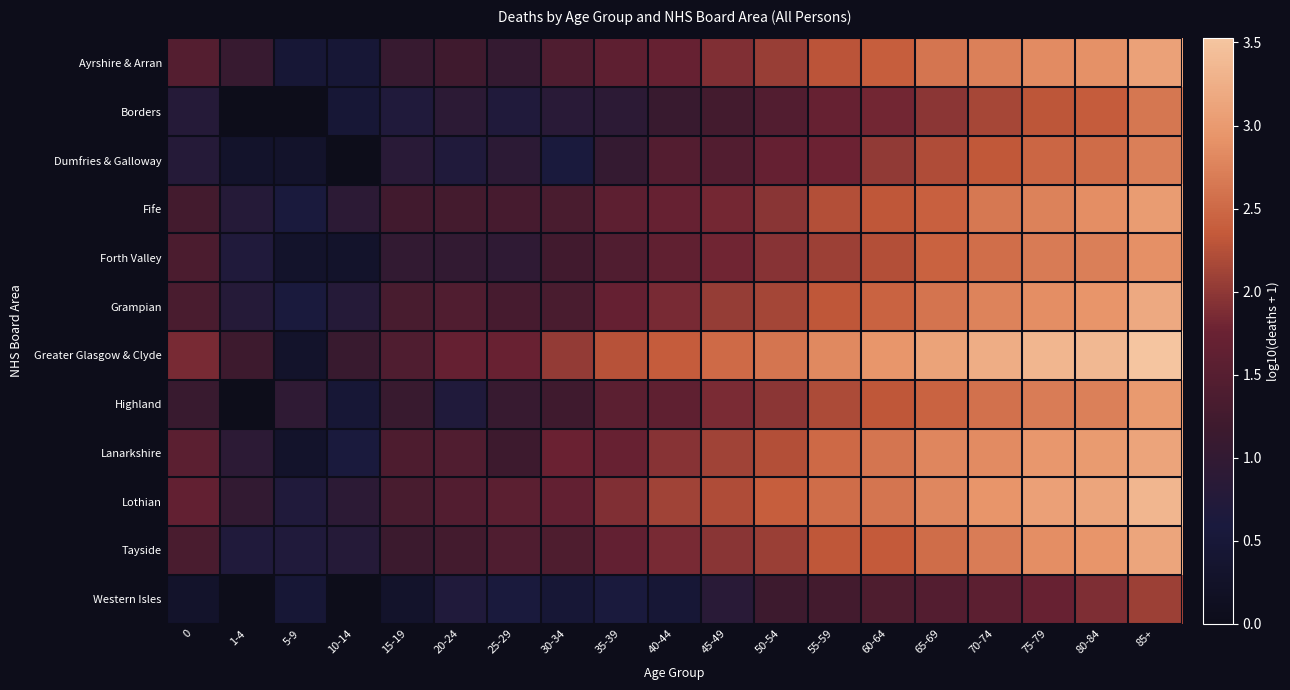

Reading left to right, list all the values displayed in this chart.

Ayrshire & Arran: 0=1.5	1-4=1.1	5-9=0.5	10-14=0.5	15-19=1.1	20-24=1.2	25-29=1.0	30-34=1.4	35-39=1.6	40-44=1.7	45-49=1.9	50-54=2.1	55-59=2.3	60-64=2.4	65-69=2.6	70-74=2.7	75-79=2.8	80-84=2.9	85+=3.1
Borders: 0=0.8	1-4=0.0	5-9=0.0	10-14=0.5	15-19=0.7	20-24=0.9	25-29=0.7	30-34=0.8	35-39=0.9	40-44=1.1	45-49=1.3	50-54=1.4	55-59=1.7	60-64=1.8	65-69=2.0	70-74=2.2	75-79=2.3	80-84=2.4	85+=2.6
Dumfries & Galloway: 0=0.8	1-4=0.3	5-9=0.3	10-14=0.0	15-19=0.8	20-24=0.7	25-29=0.9	30-34=0.6	35-39=1.0	40-44=1.5	45-49=1.4	50-54=1.7	55-59=1.8	60-64=2.0	65-69=2.2	70-74=2.3	75-79=2.5	80-84=2.5	85+=2.7
Fife: 0=1.3	1-4=0.8	5-9=0.6	10-14=0.9	15-19=1.2	20-24=1.3	25-29=1.3	30-34=1.3	35-39=1.6	40-44=1.7	45-49=1.8	50-54=2.0	55-59=2.2	60-64=2.3	65-69=2.4	70-74=2.6	75-79=2.8	80-84=2.9	85+=3.0
Forth Valley: 0=1.4	1-4=0.7	5-9=0.3	10-14=0.3	15-19=1.0	20-24=1.0	25-29=1.0	30-34=1.2	35-39=1.4	40-44=1.6	45-49=1.8	50-54=1.9	55-59=2.1	60-64=2.2	65-69=2.4	70-74=2.6	75-79=2.7	80-84=2.7	85+=2.9
Grampian: 0=1.3	1-4=0.8	5-9=0.6	10-14=0.8	15-19=1.3	20-24=1.4	25-29=1.3	30-34=1.3	35-39=1.7	40-44=1.8	45-49=2.0	50-54=2.1	55-59=2.3	60-64=2.4	65-69=2.6	70-74=2.8	75-79=2.9	80-84=2.9	85+=3.2
Greater Glasgow & Clyde: 0=1.9	1-4=1.2	5-9=0.3	10-14=1.1	15-19=1.4	20-24=1.7	25-29=1.7	30-34=2.0	35-39=2.3	40-44=2.4	45-49=2.5	50-54=2.6	55-59=2.8	60-64=3.0	65-69=3.1	70-74=3.2	75-79=3.3	80-84=3.4	85+=3.5
Highland: 0=1.1	1-4=0.0	5-9=1.0	10-14=0.5	15-19=1.1	20-24=0.7	25-29=1.1	30-34=1.2	35-39=1.6	40-44=1.6	45-49=1.9	50-54=2.0	55-59=2.2	60-64=2.3	65-69=2.4	70-74=2.6	75-79=2.7	80-84=2.7	85+=3.0
Lanarkshire: 0=1.6	1-4=0.9	5-9=0.3	10-14=0.6	15-19=1.4	20-24=1.4	25-29=1.2	30-34=1.8	35-39=1.7	40-44=1.9	45-49=2.1	50-54=2.2	55-59=2.5	60-64=2.6	65-69=2.8	70-74=2.8	75-79=3.0	80-84=3.0	85+=3.1
Lothian: 0=1.7	1-4=1.0	5-9=0.7	10-14=0.9	15-19=1.3	20-24=1.4	25-29=1.6	30-34=1.7	35-39=1.9	40-44=2.1	45-49=2.2	50-54=2.4	55-59=2.5	60-64=2.6	65-69=2.8	70-74=2.9	75-79=3.1	80-84=3.1	85+=3.3
Tayside: 0=1.3	1-4=0.7	5-9=0.7	10-14=0.8	15-19=1.1	20-24=1.3	25-29=1.4	30-34=1.4	35-39=1.7	40-44=1.9	45-49=2.0	50-54=2.1	55-59=2.3	60-64=2.3	65-69=2.5	70-74=2.7	75-79=2.9	80-84=2.9	85+=3.1
Western Isles: 0=0.3	1-4=0.0	5-9=0.5	10-14=0.0	15-19=0.3	20-24=0.7	25-29=0.6	30-34=0.5	35-39=0.6	40-44=0.5	45-49=0.8	50-54=1.2	55-59=1.3	60-64=1.4	65-69=1.5	70-74=1.6	75-79=1.7	80-84=1.9	85+=2.1